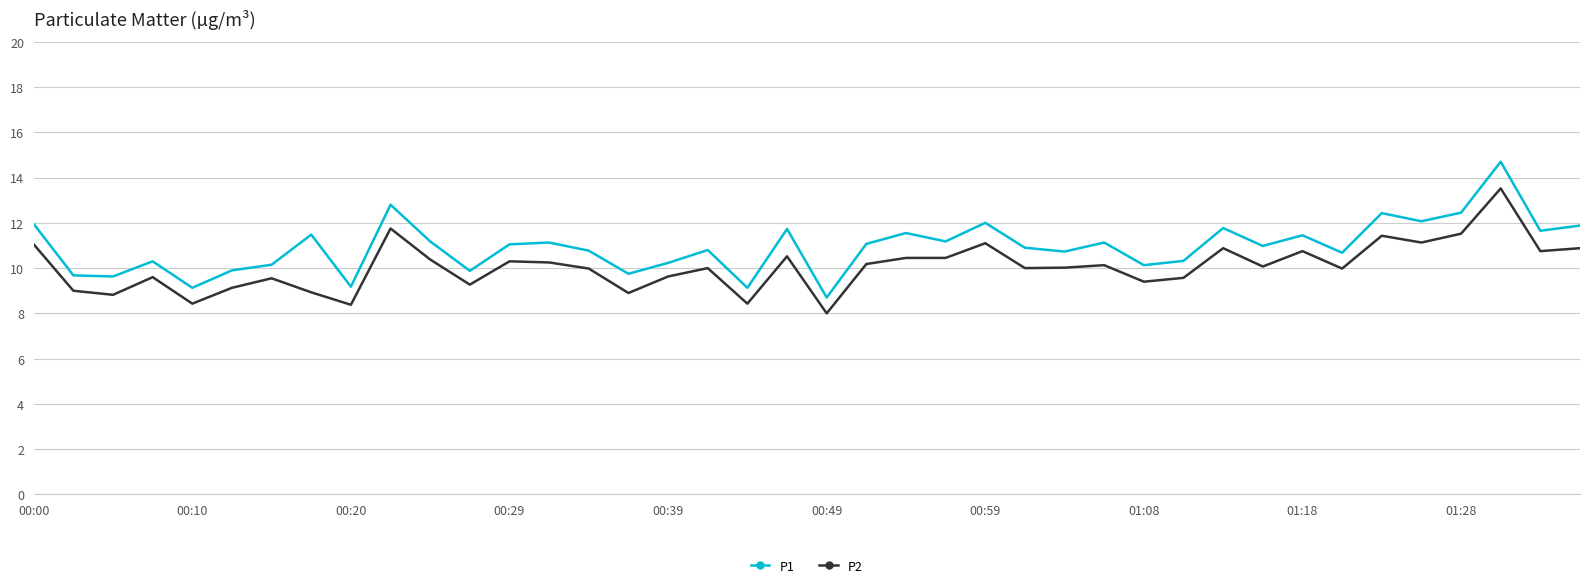

List the series in order of their overall mean, lowest first.

P2, P1